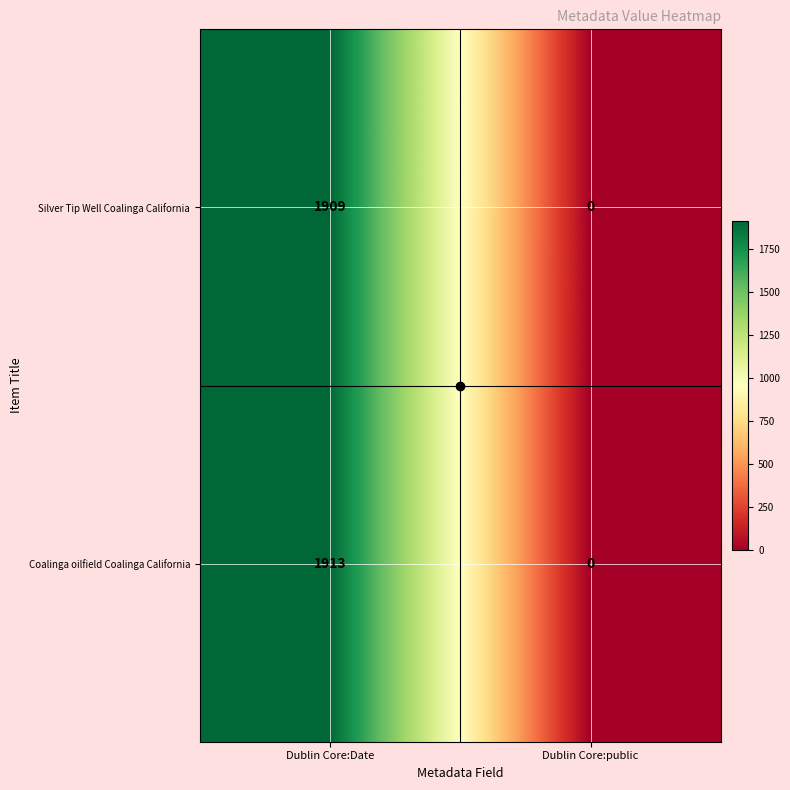

What is the sum of all Coalinga oilfield Coalinga California values?

1913